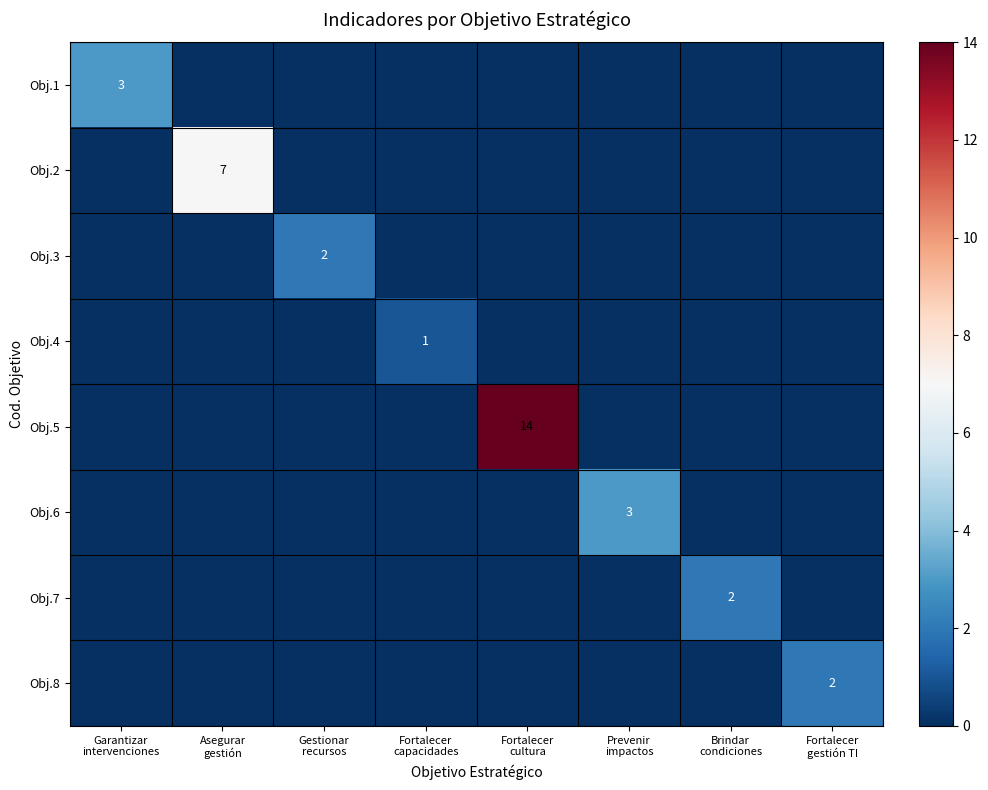

The value of Obj.5 at Gestionar recursos is 0. True or false?

True